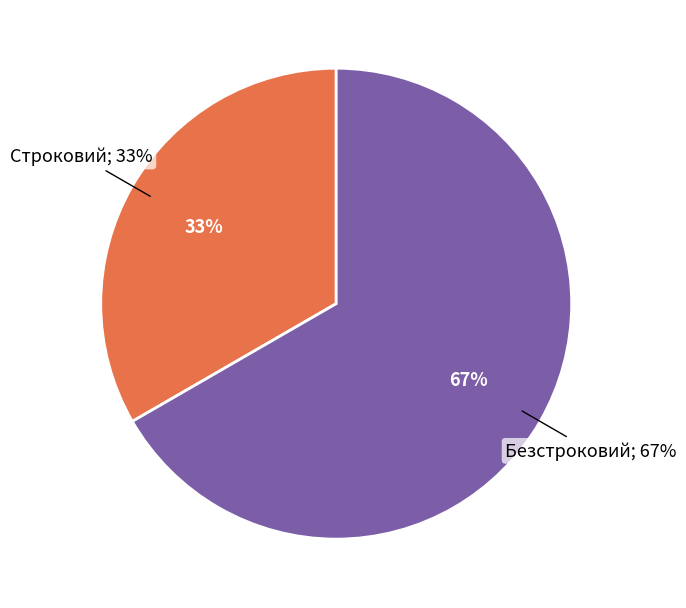

How many segments does this pie chart have?

2